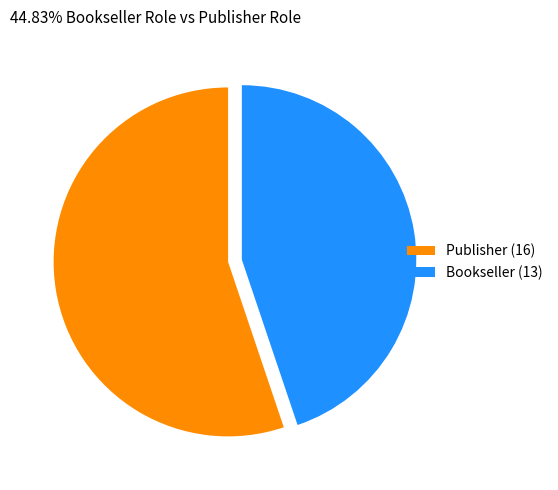

Is Bookseller the majority of the pie?

No